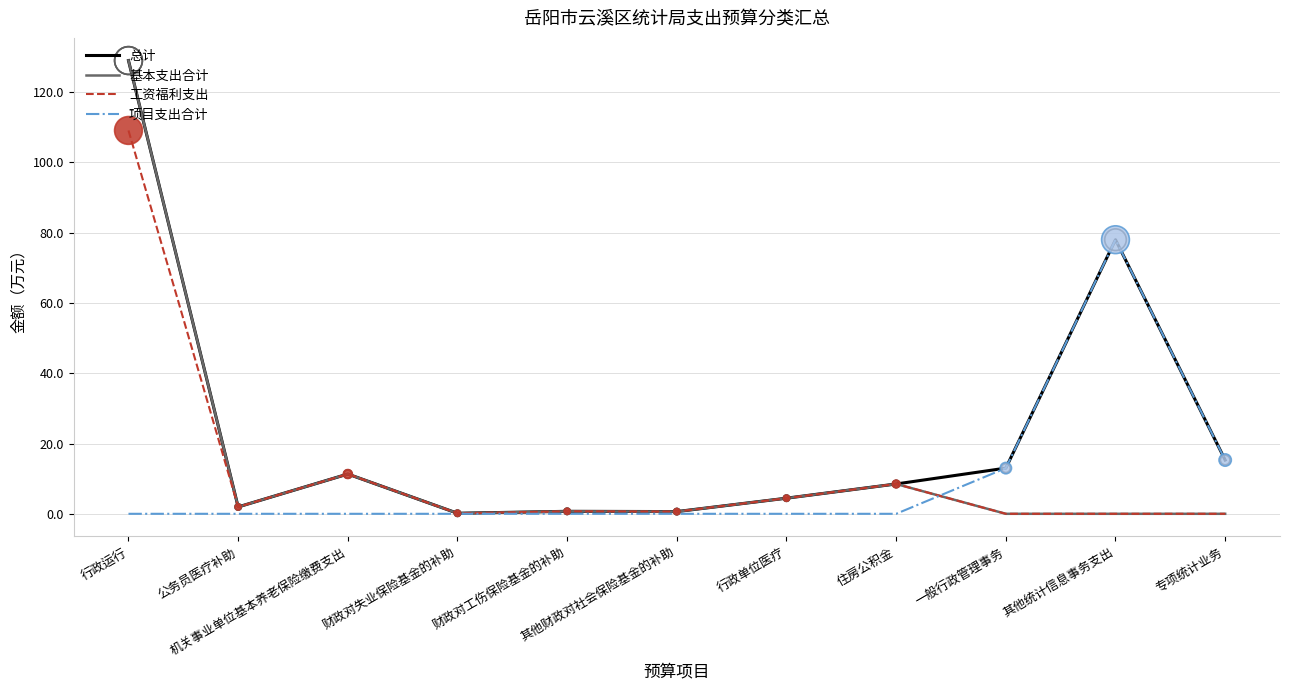

What is the total value across all series at 其他统计信息事务支出?

156.0